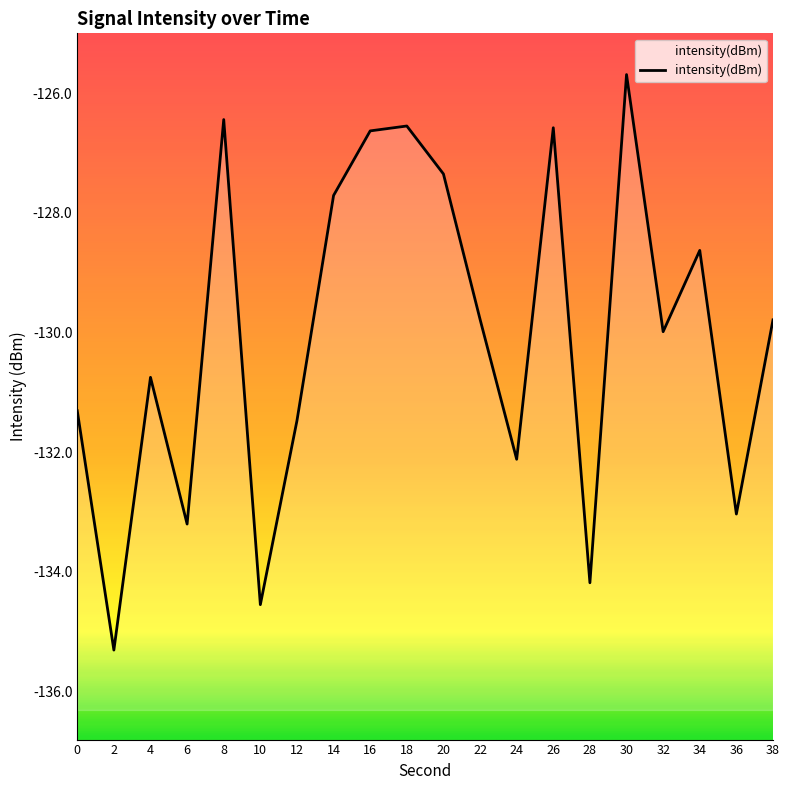

At which label does the data first exceed -129?

8